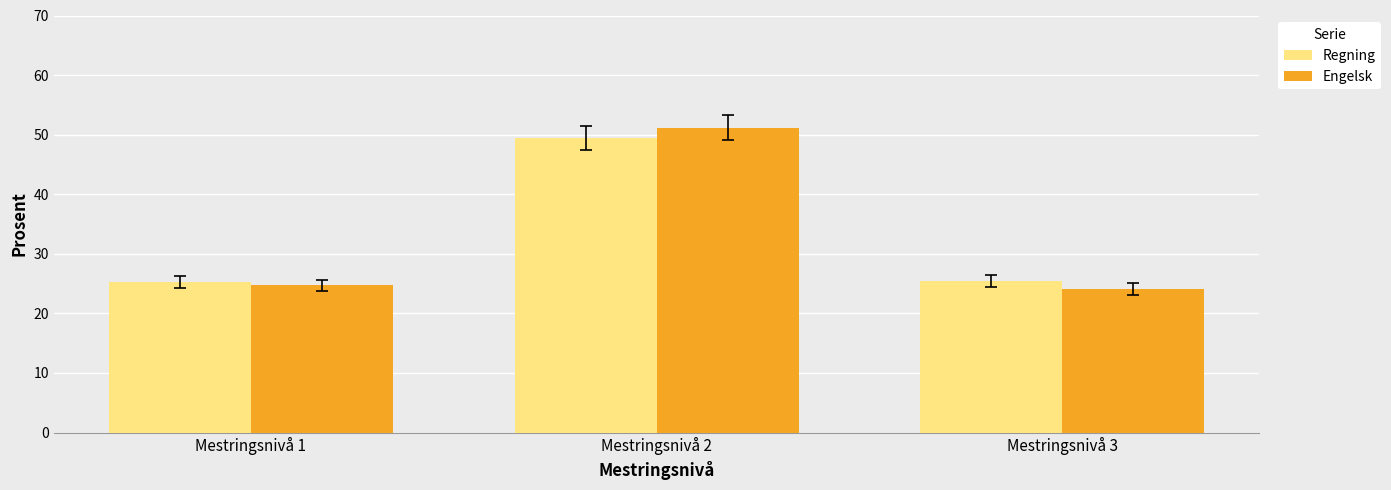

Rank the series by their maximum value, from lowest to highest.

Regning, Engelsk